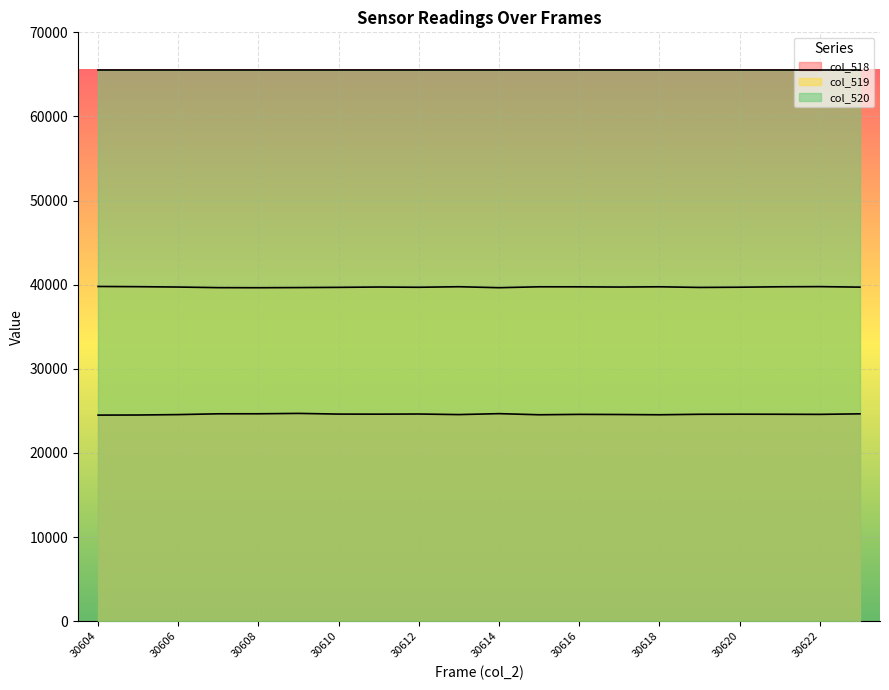

What is the spread (max minus min) of values at 30618?

40998